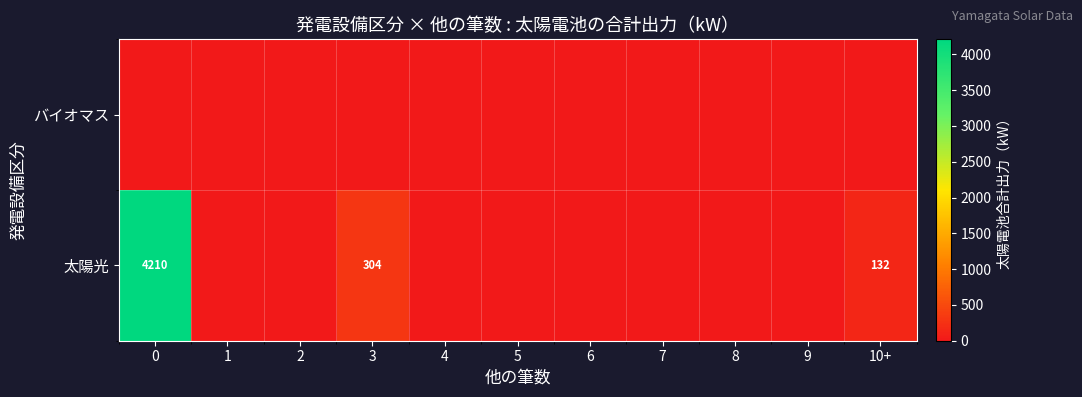

Is it true that 太陽光 equals 471 at 3?

False